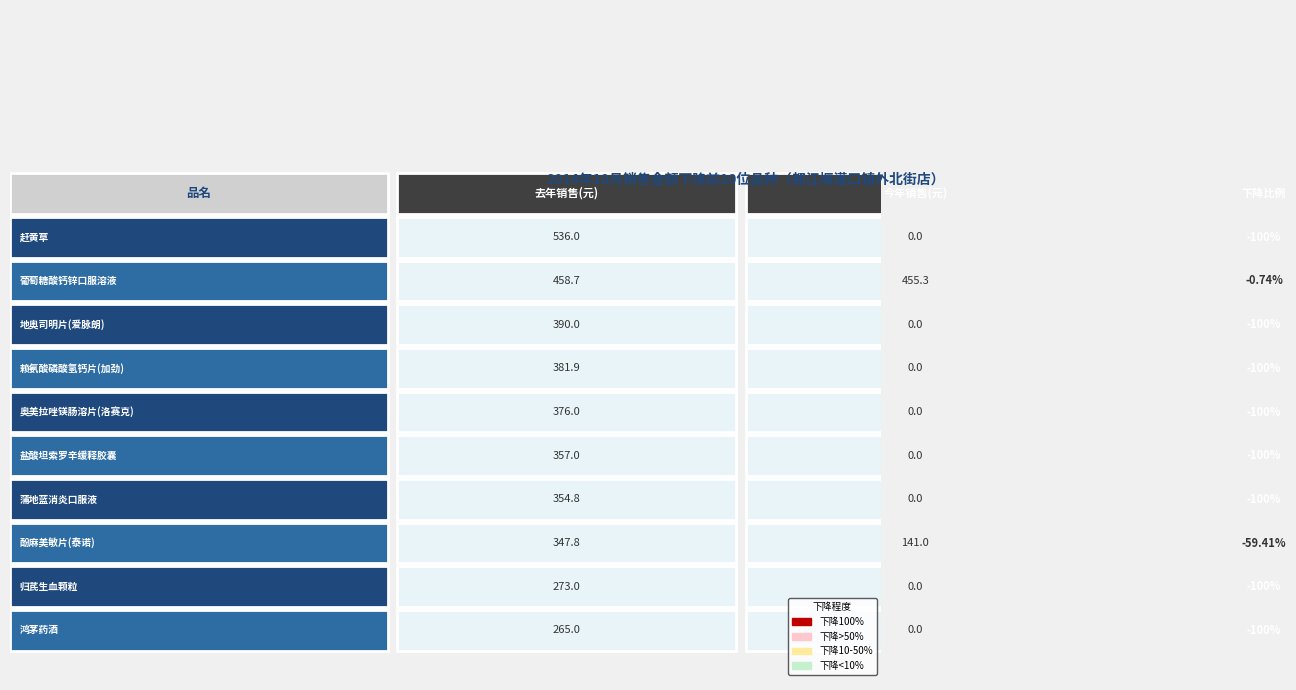

What is the total value across all series at 今年销售?

596.3